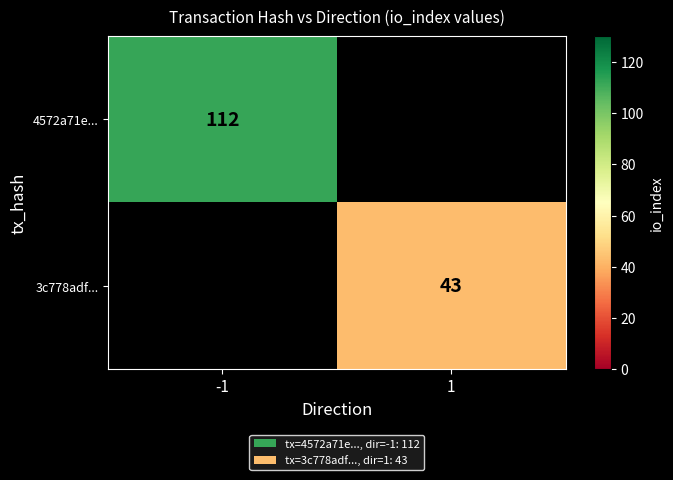

The value of 4572a71e... at -1 is 177.1. True or false?

False